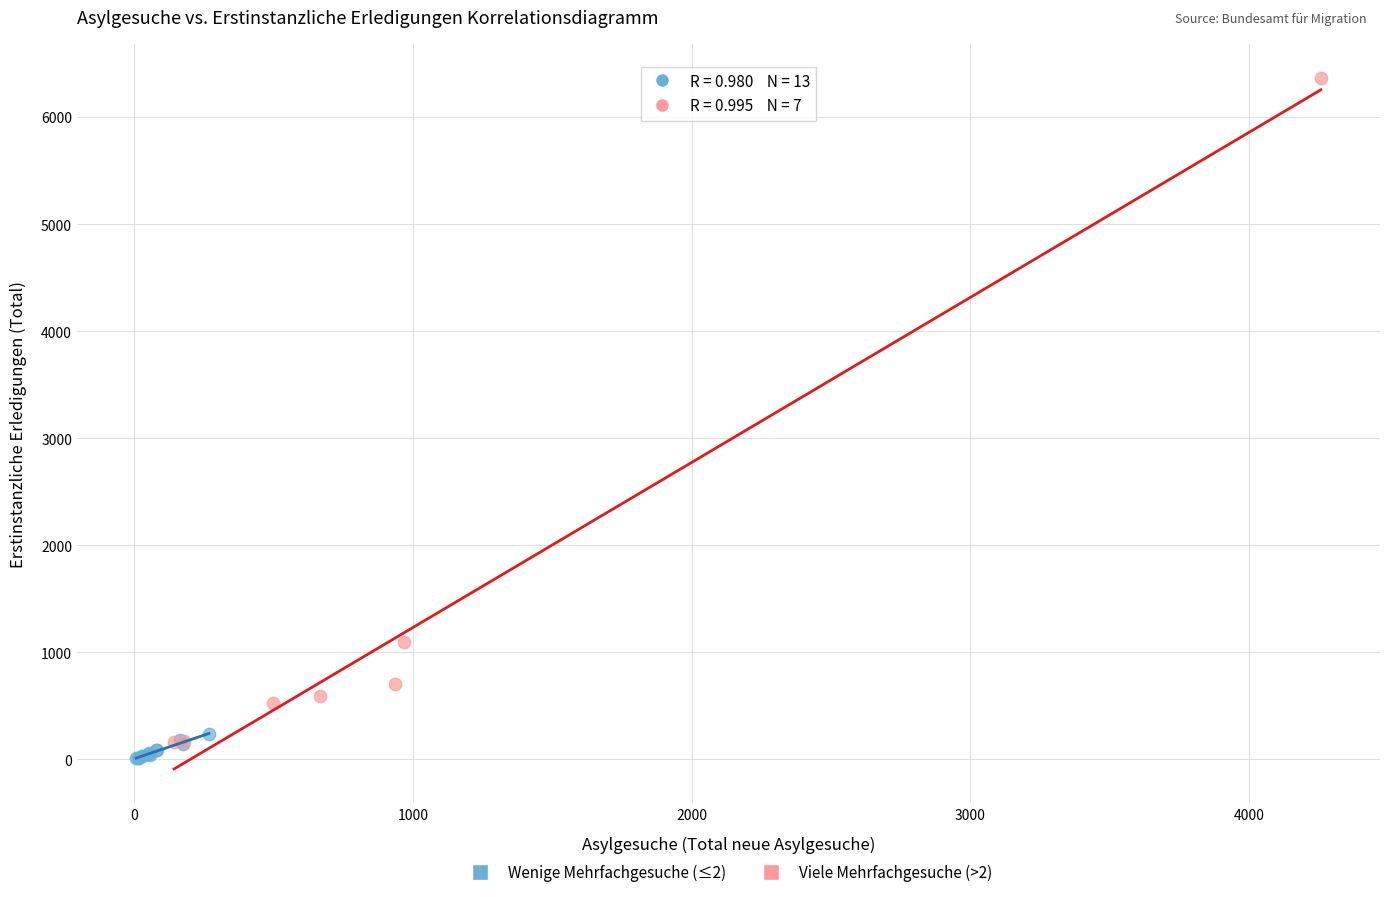

Which series reaches the maximum Y coordinate?

Viele Mehrfachgesuche (>2)